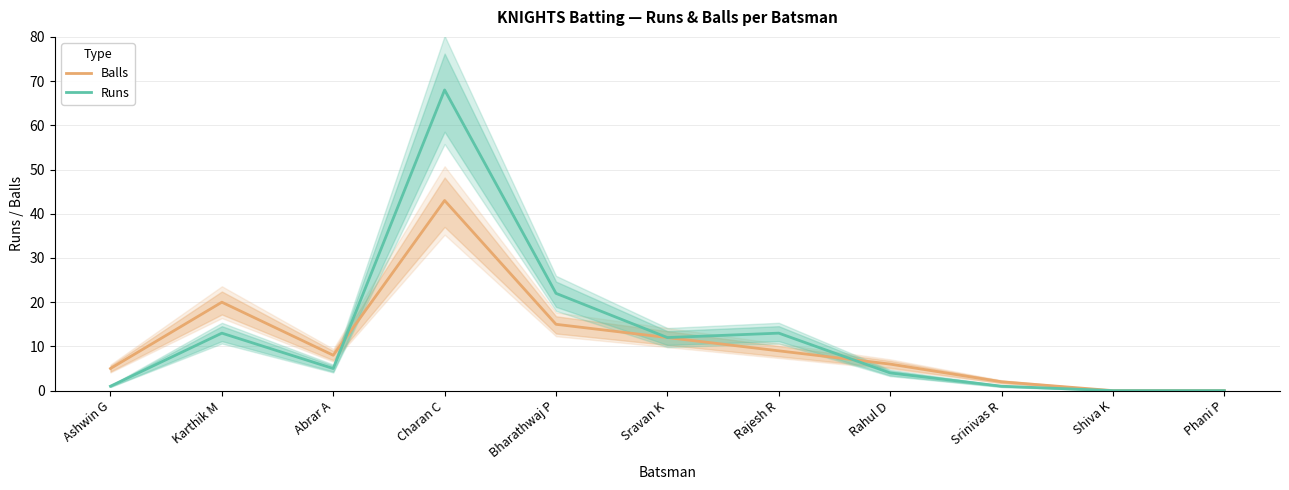

What is the label of the 5th point from the right?

Rajesh R